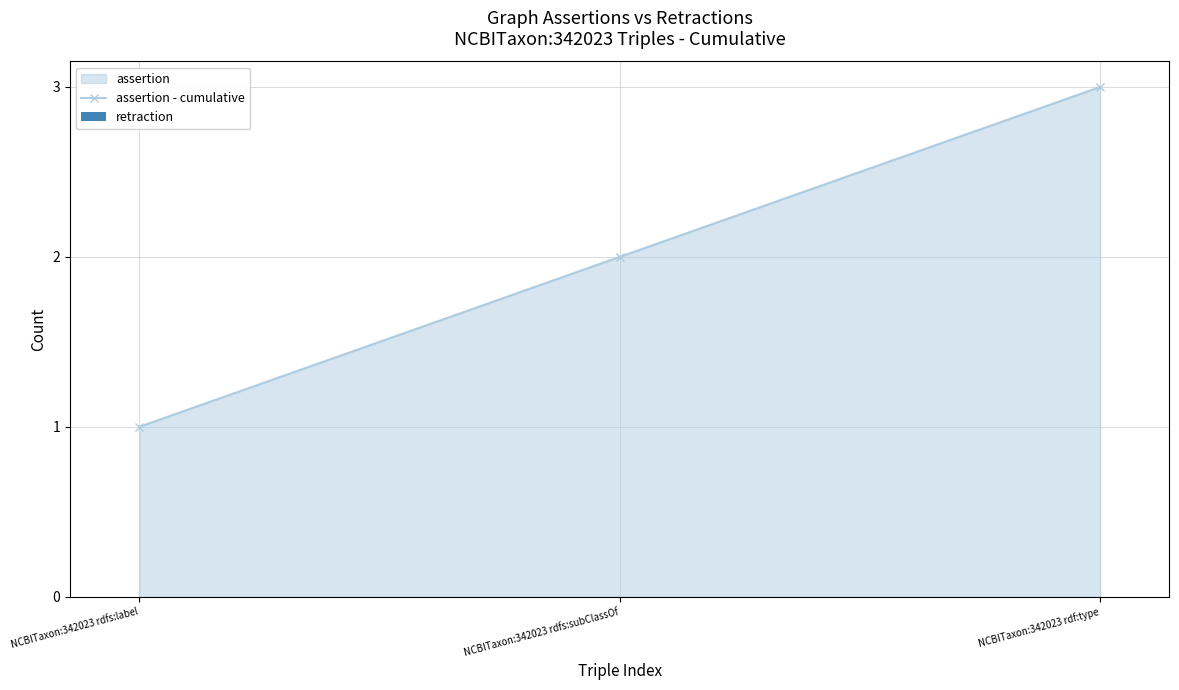

What is the label of the 1st bar from the left?

NCBITaxon:342023 rdfs:label